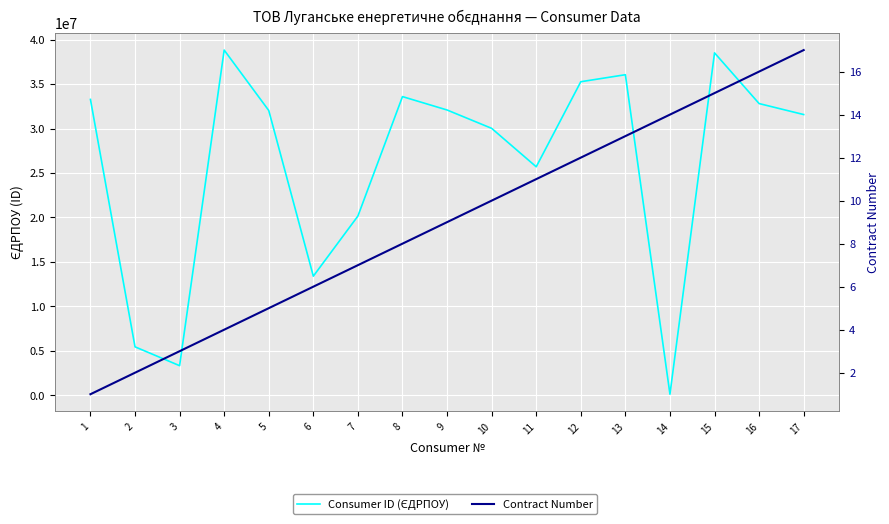

List the labels in order of Consumer ID (ЄДРПОУ) value, smallest first.

14, 3, 2, 6, 7, 11, 10, 17, 5, 9, 16, 1, 8, 12, 13, 15, 4